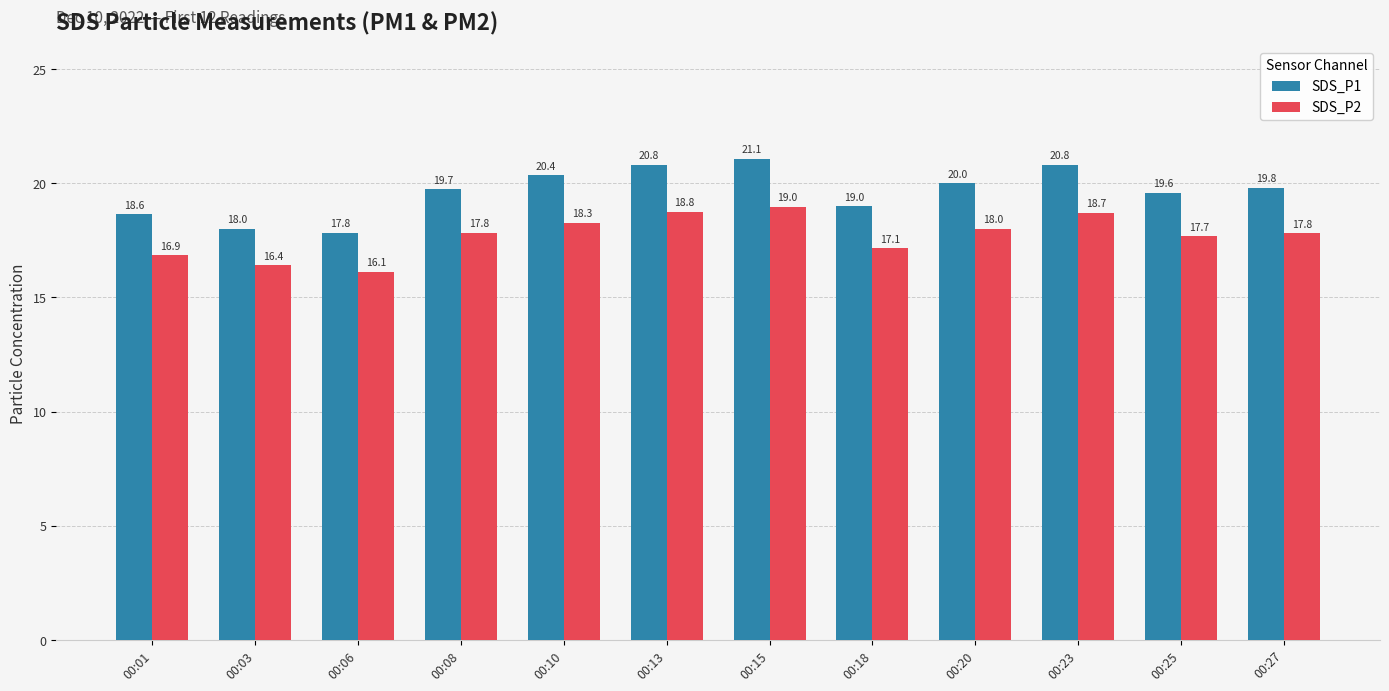

At which label does SDS_P1 first exceed 19?

00:08